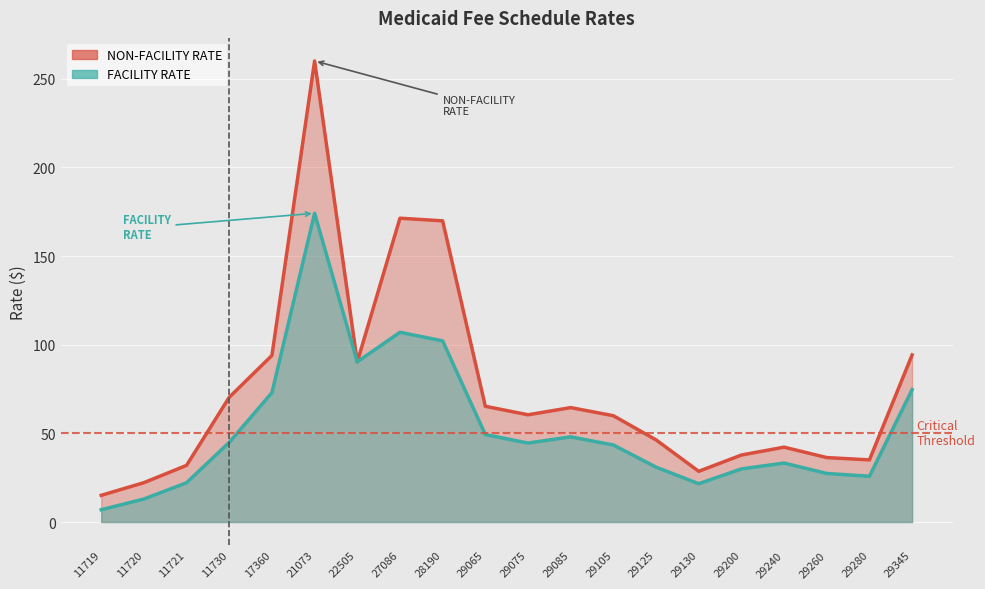

Read the NON-FACILITY RATE value at 27086.

171.3